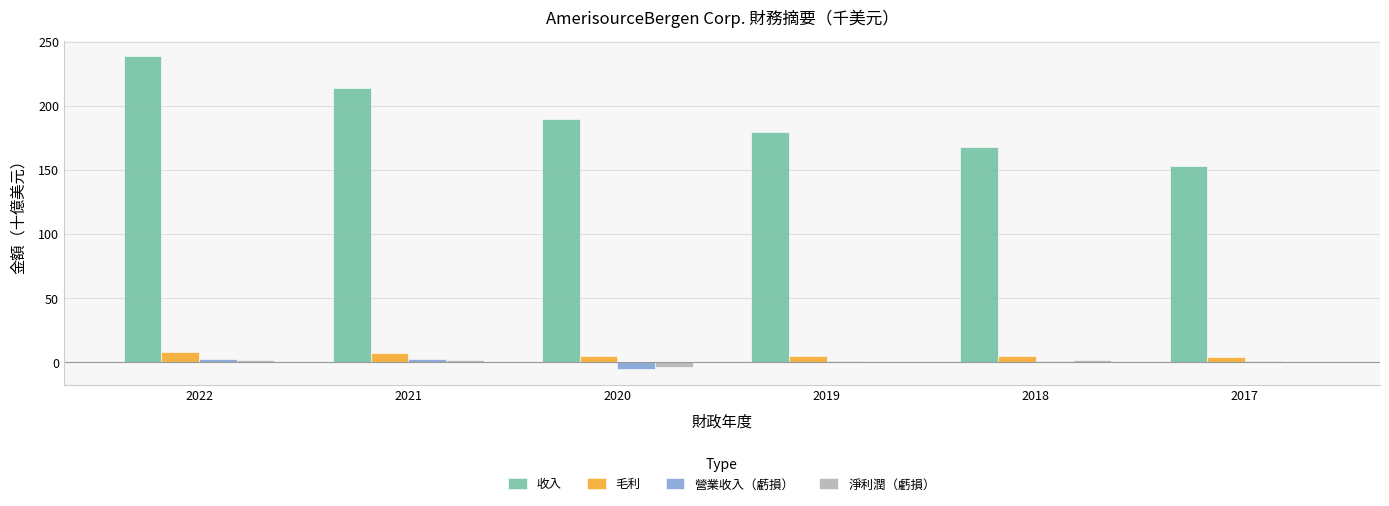

Is it true that 毛利 equals 5.1 at 2019?

True